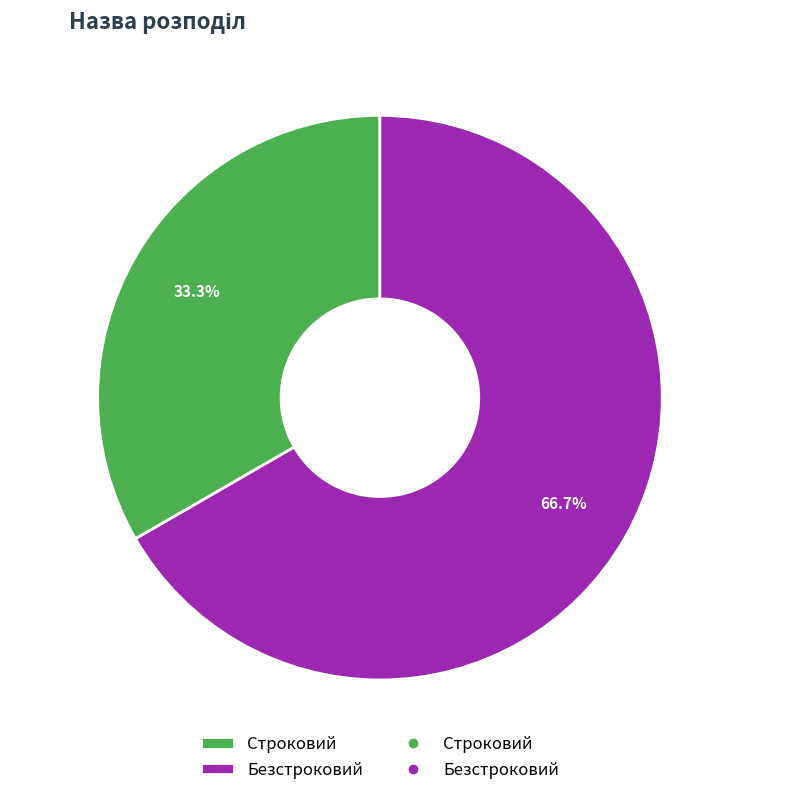

What percentage is the Строковий slice, to the nearest percent?

33%